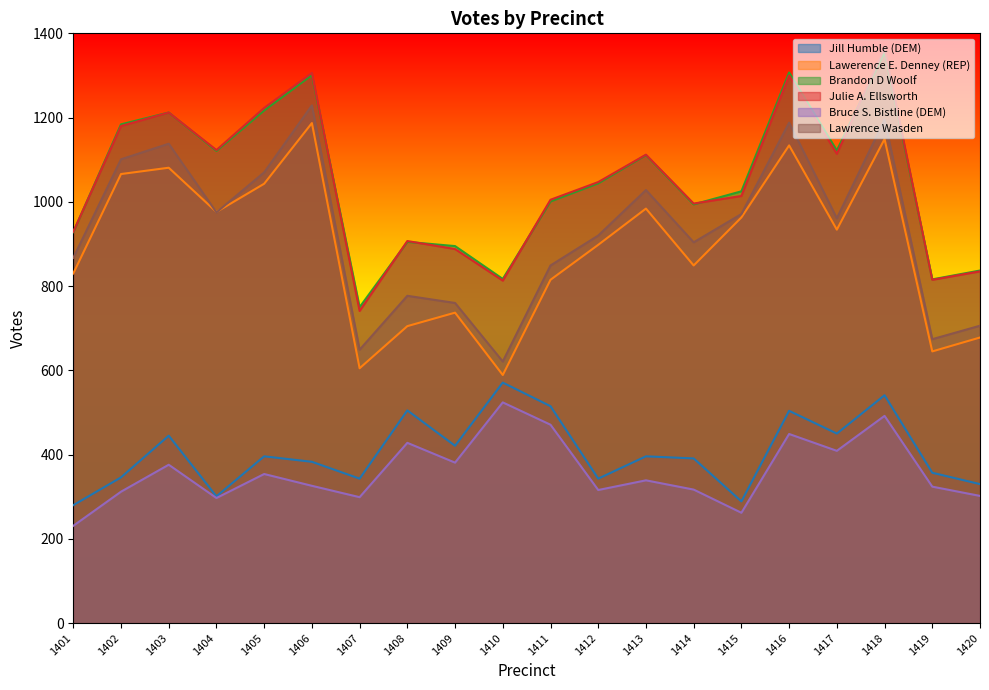

What is the approximate value of Bruce S. Bistline (DEM) at 1404?

297